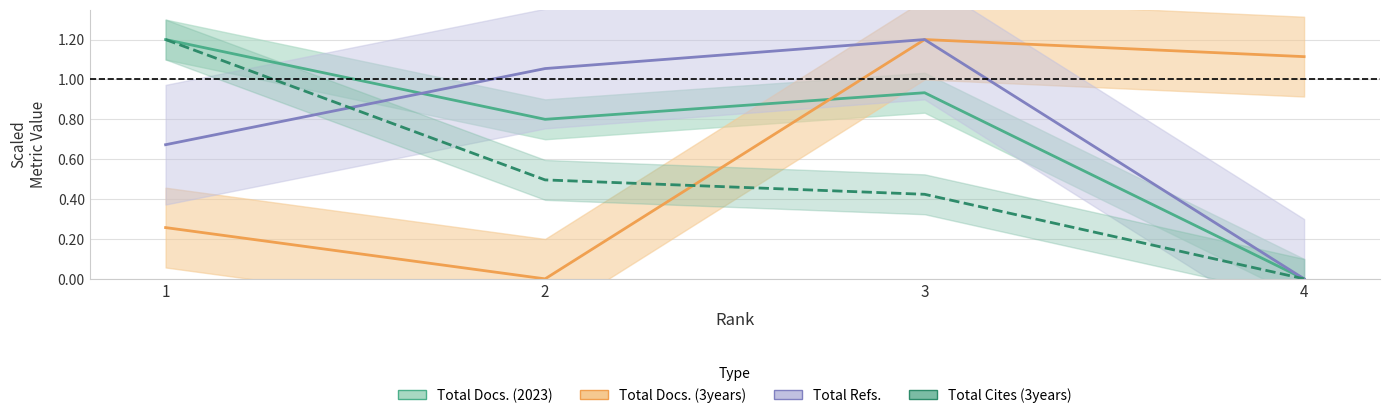

How many data points in Total Docs. (3years) are less than 1?

2